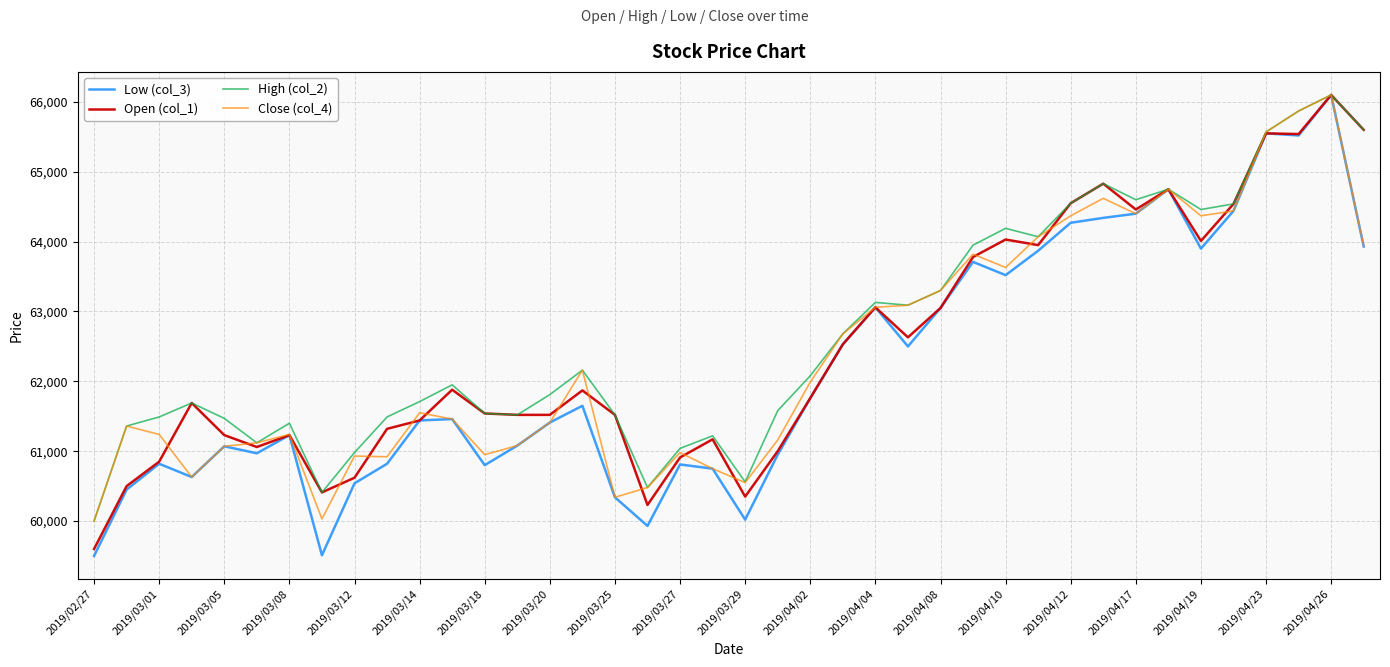

What is the smallest value displayed?

59500